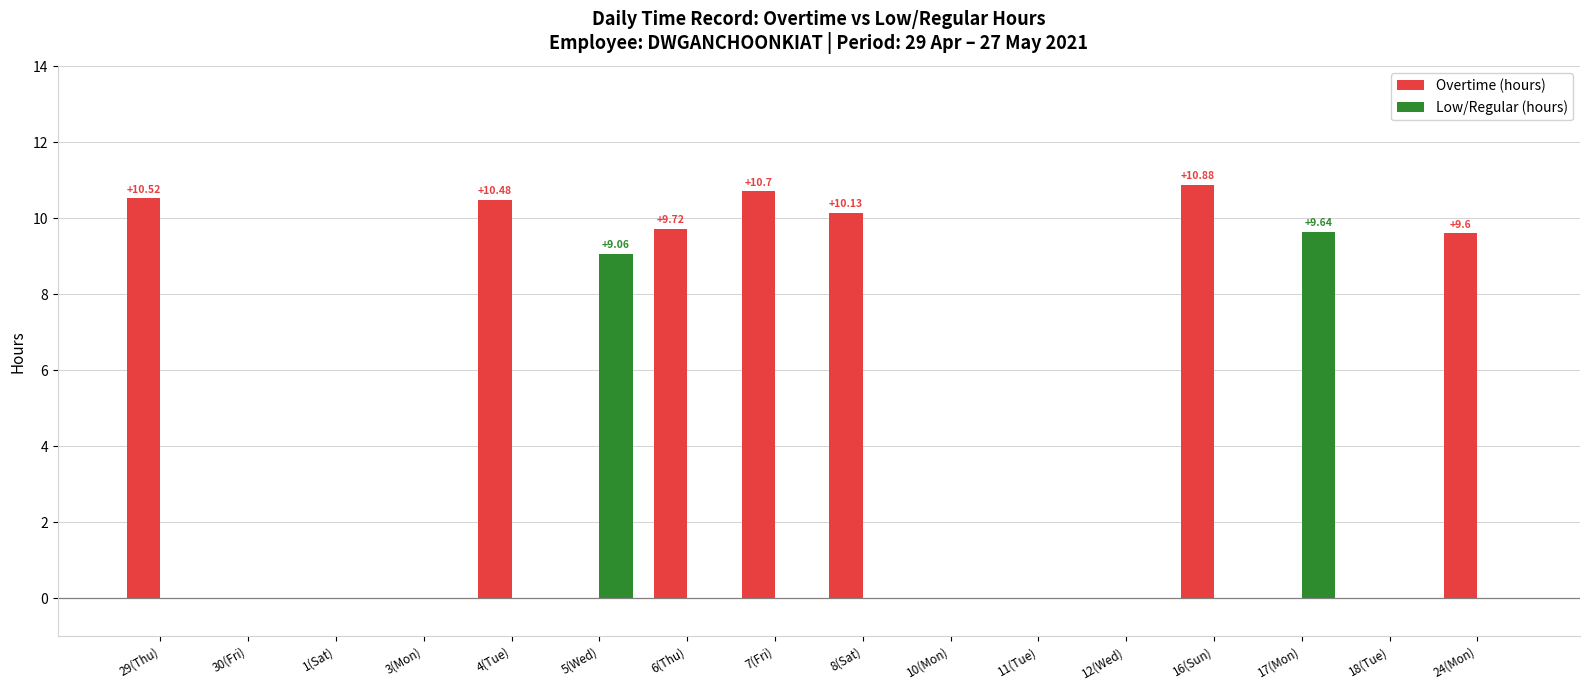

What is the total value across all series at 17(Mon)?

9.6